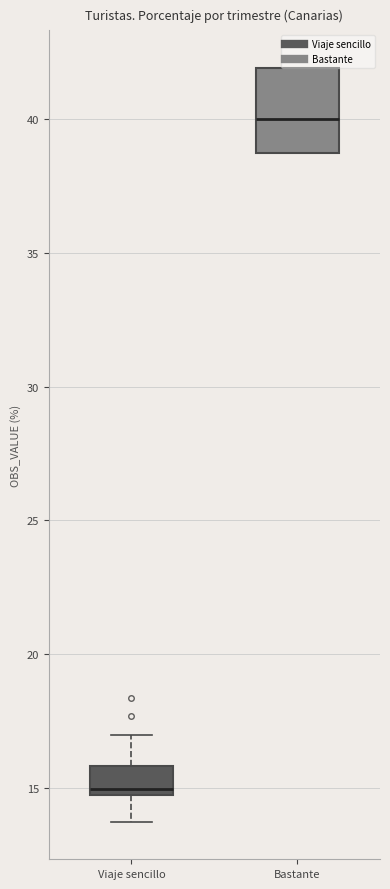

Where is the upper edge of the box for Viaje sencillo on the y-axis? The values are not printed on the chart, so give them approximately, as read against the axis.

16.0